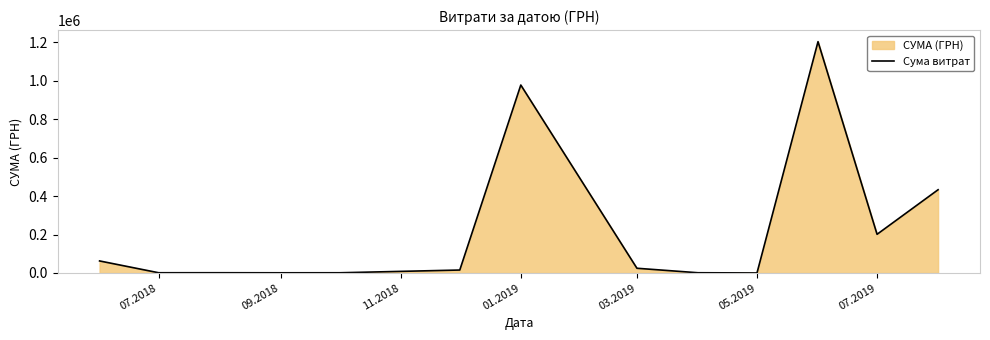

What is the greatest value displayed?

1204251.0